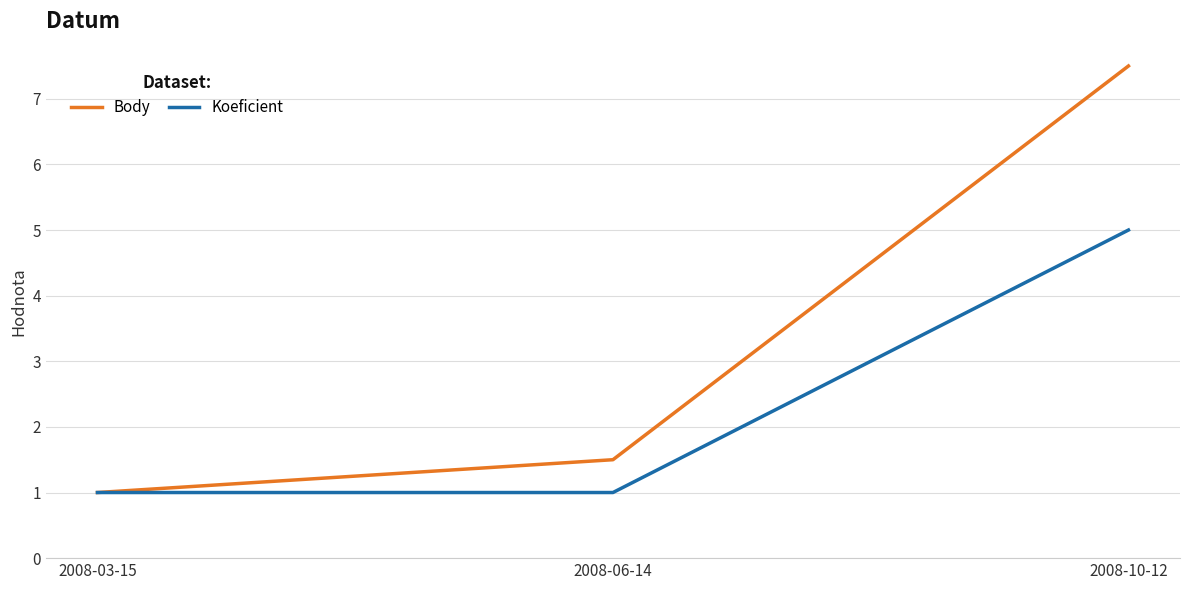

What position from the right is 2008-03-15?

3